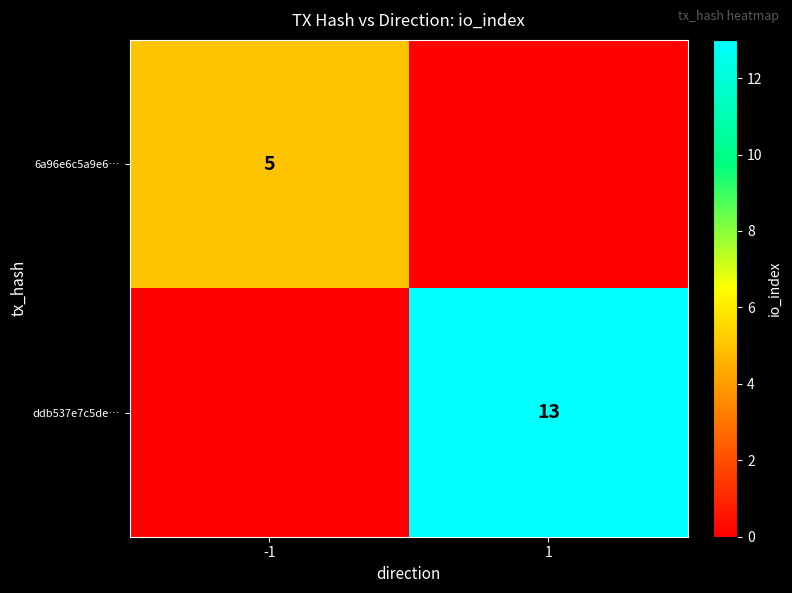

The value of ddb537e7c5de… at 1 is 13. True or false?

True